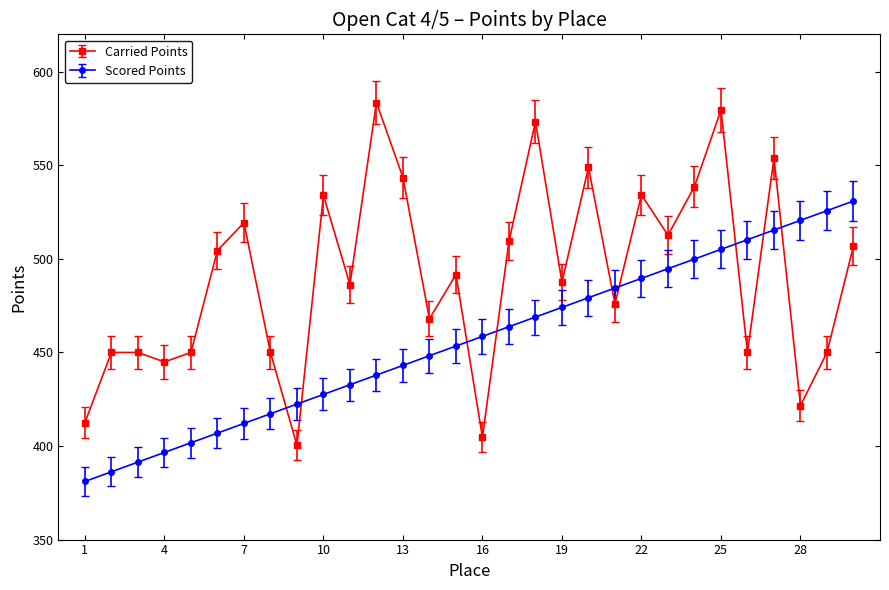

At how many categories does at least one series exceed 547?

5